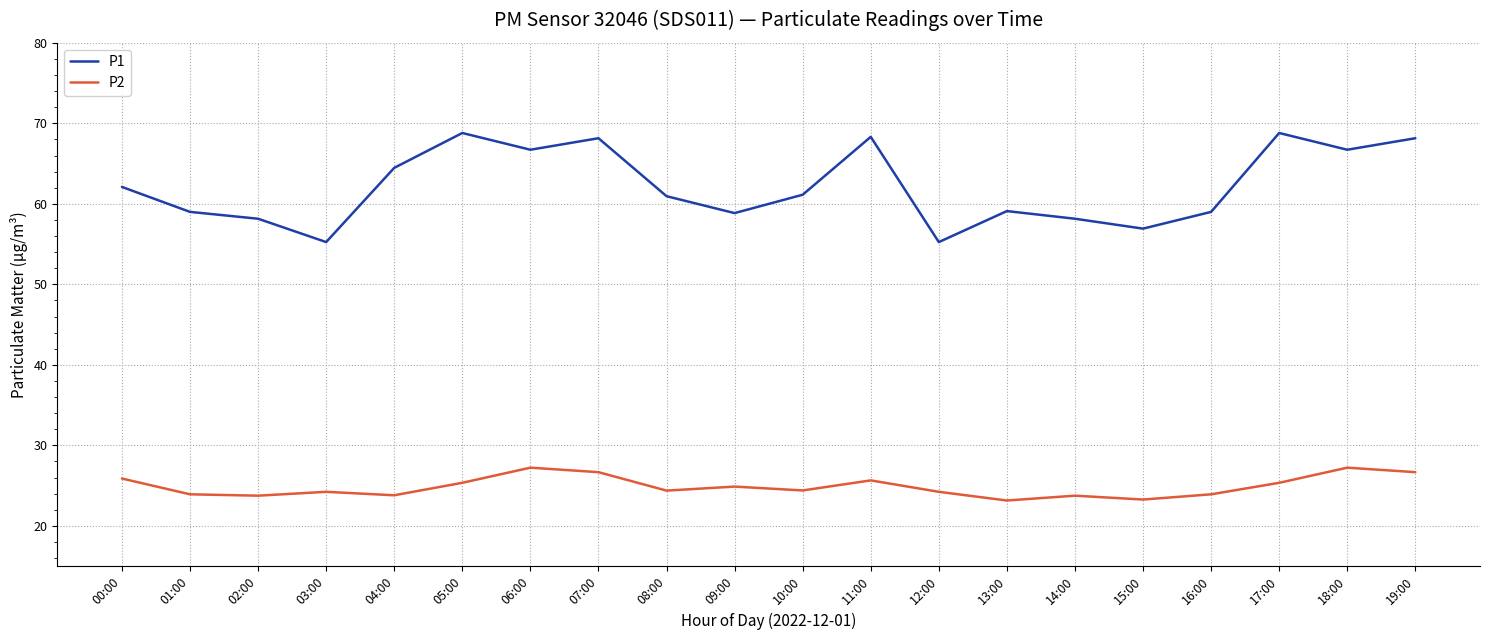

True or false: P2 and P1 intersect in this chart.

False